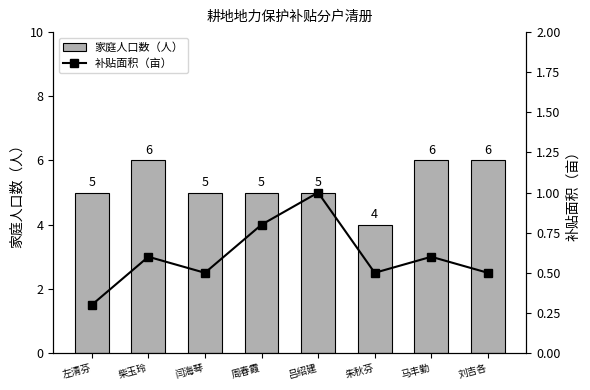

Are the bars grouped side by side (vs. stacked)?

Yes